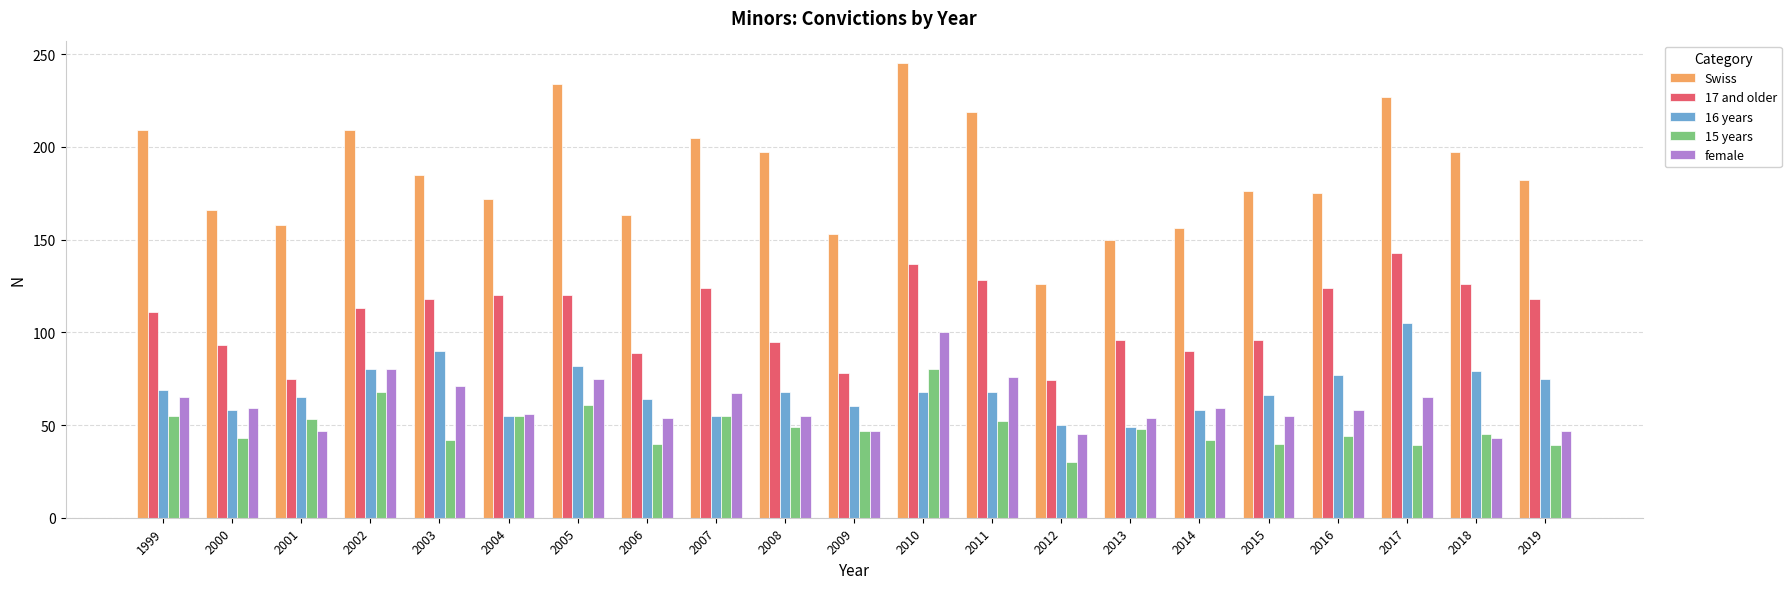

What is the difference between the maximum and minimum values in the 16 years series?

56